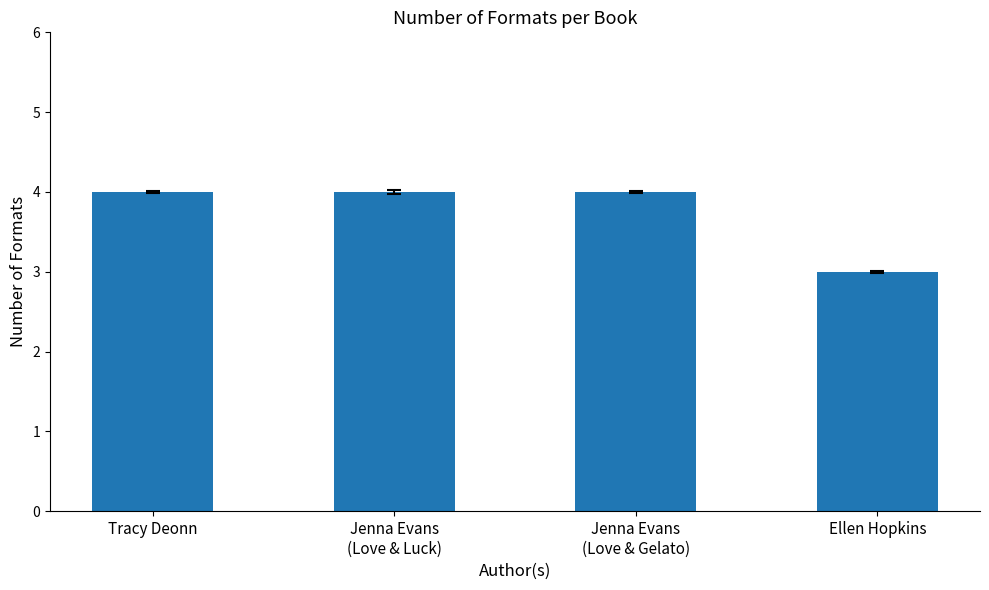

Which has a higher value, Tracy Deonn or Ellen Hopkins?

Tracy Deonn